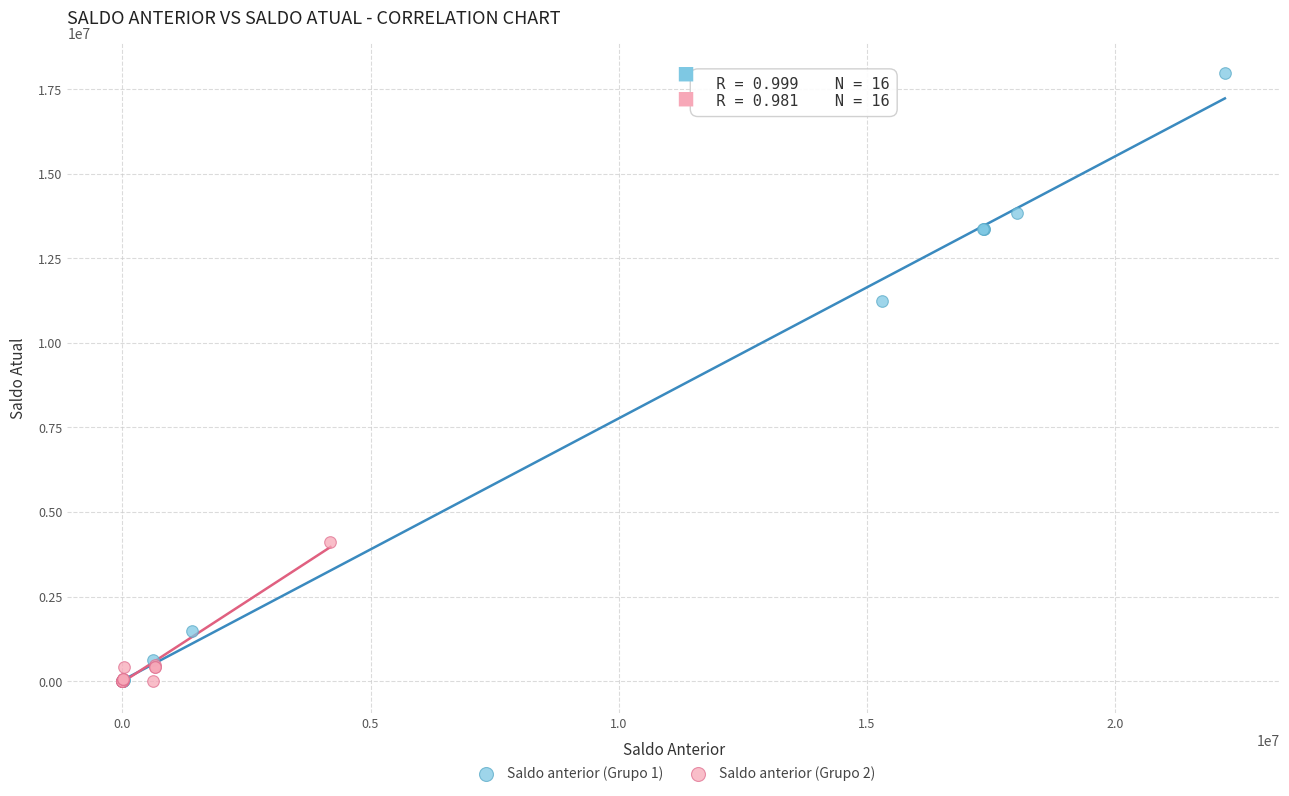

What are all the series names shown in the legend?

Saldo anterior (Grupo 1), Saldo anterior (Grupo 2)